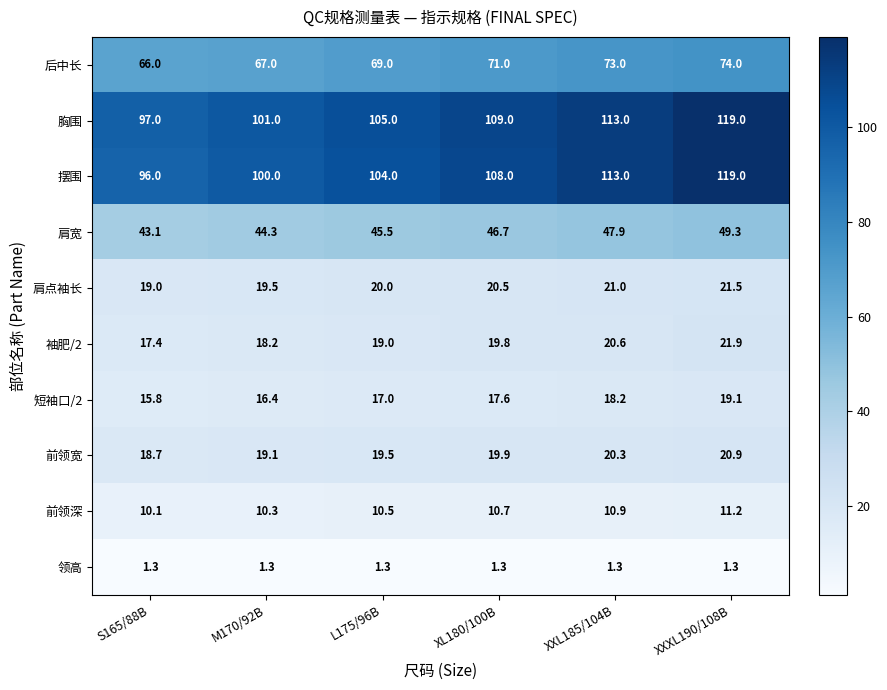

List the labels in order of 肩宽 value, largest first.

XXXL190/108B, XXL185/104B, XL180/100B, L175/96B, M170/92B, S165/88B